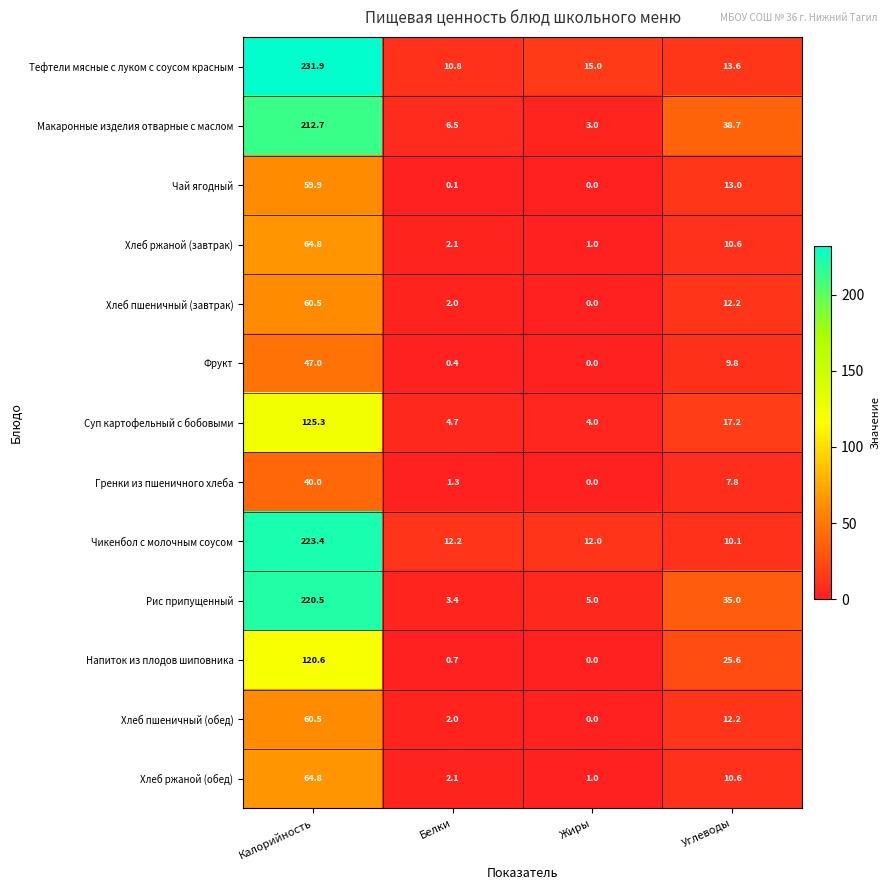

How many categories are shown in the chart?

4